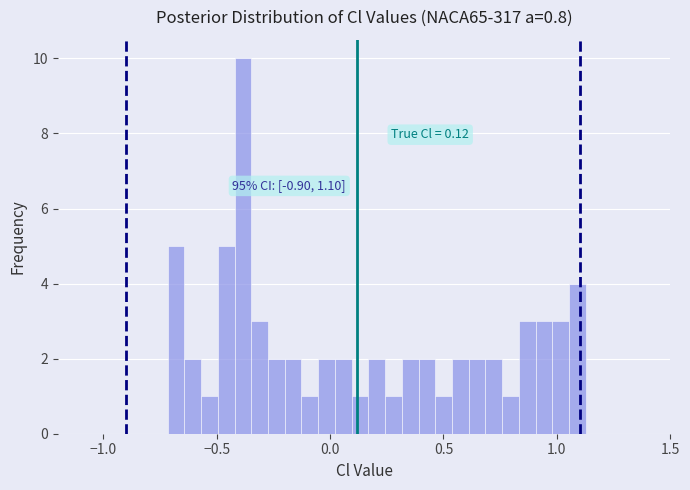

Read against the x-axis, roughly where is the centre of the tallest bar?

-0.40